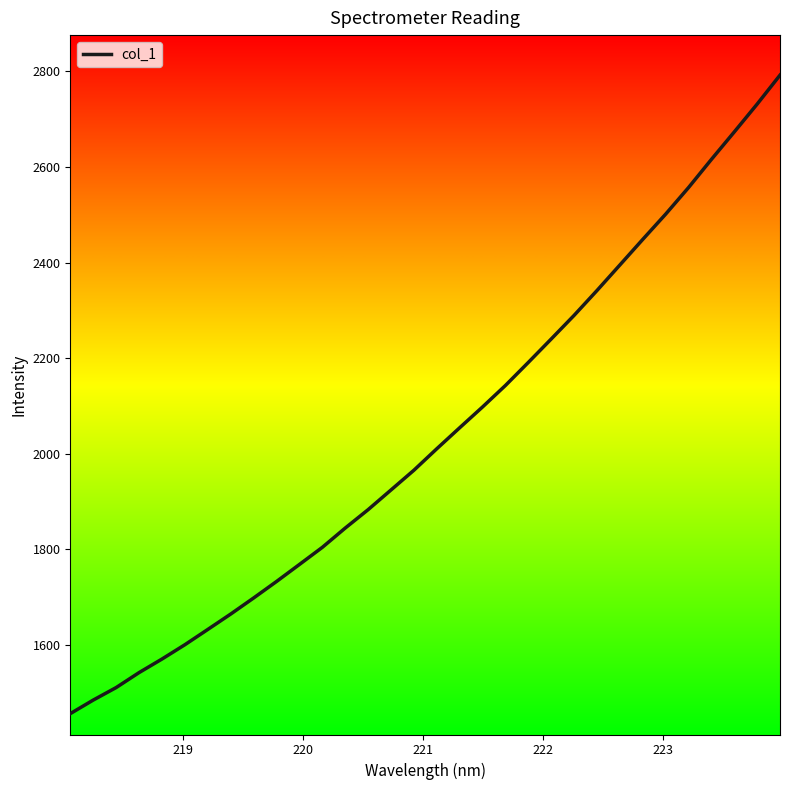

What is the greatest value displayed?

2792.4